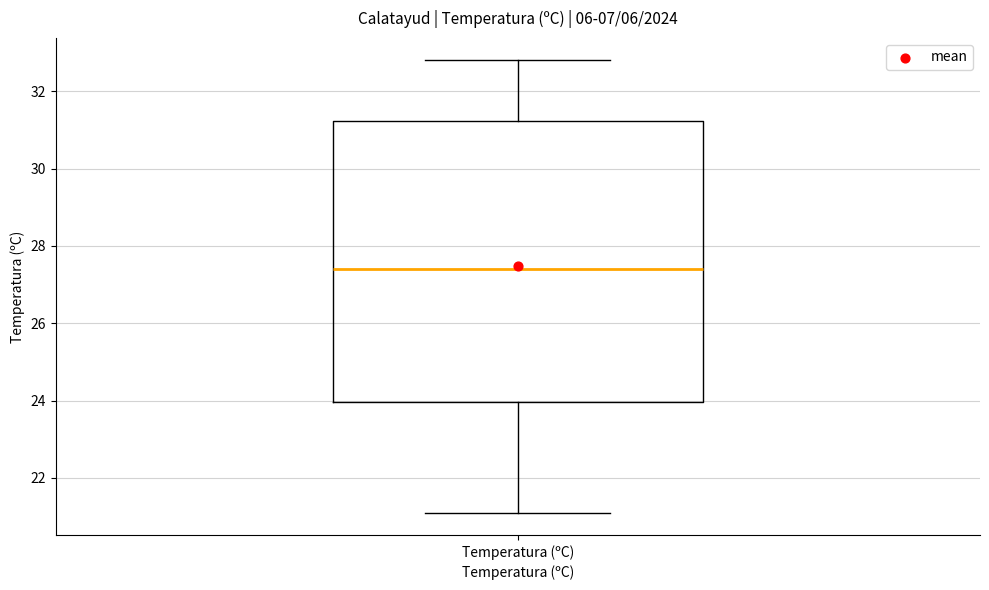

Read this box plot against the y-axis: the position of the median line, the range covered by the box, and the ends of both whiskers. The values are not printed on the chart, so give them approximately, as read against the axis.

median 27.4, box 24.0 to 31.2, whiskers 21.2 to 32.8